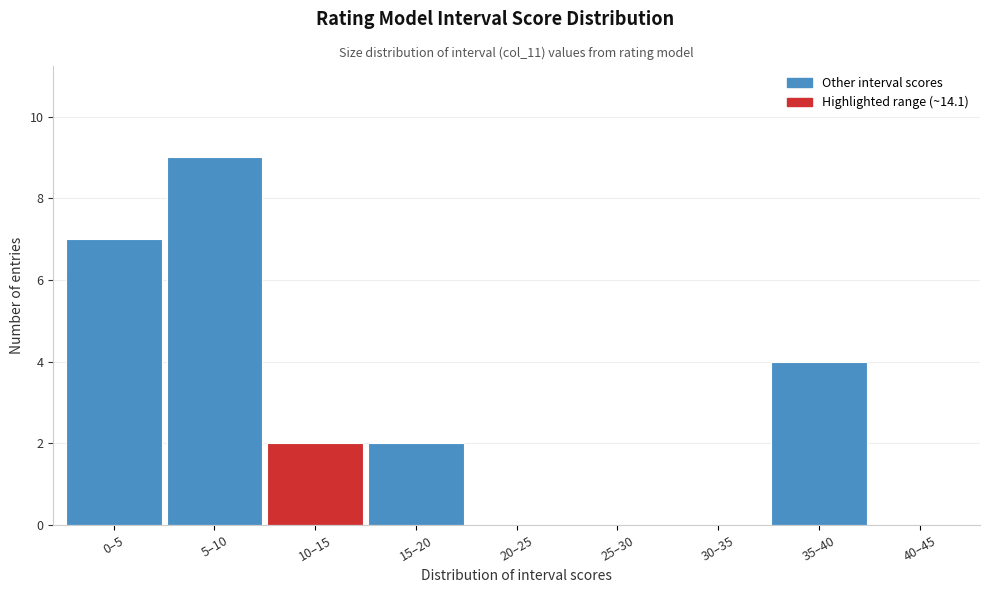

Reading right to left, list all the values displayed in this chart.

40–45=0	35–40=4	30–35=0	25–30=0	20–25=0	15–20=2	10–15=2	5–10=9	0–5=7